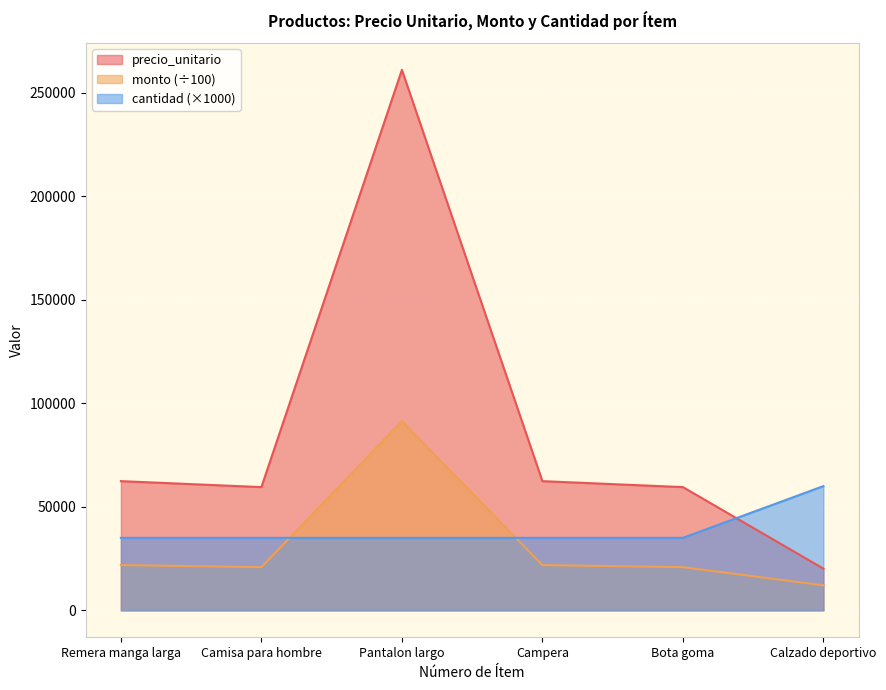

What value does the cantidad (×1000) series have at Bota goma?

35000.0